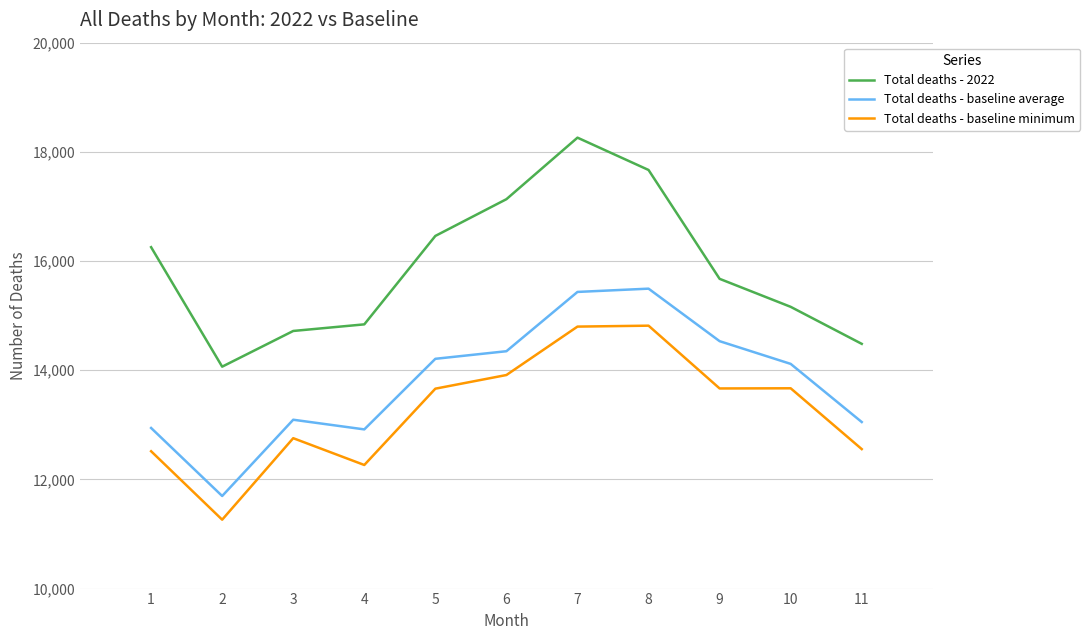

Is it true that Total deaths - baseline minimum equals 23684 at 8?

False